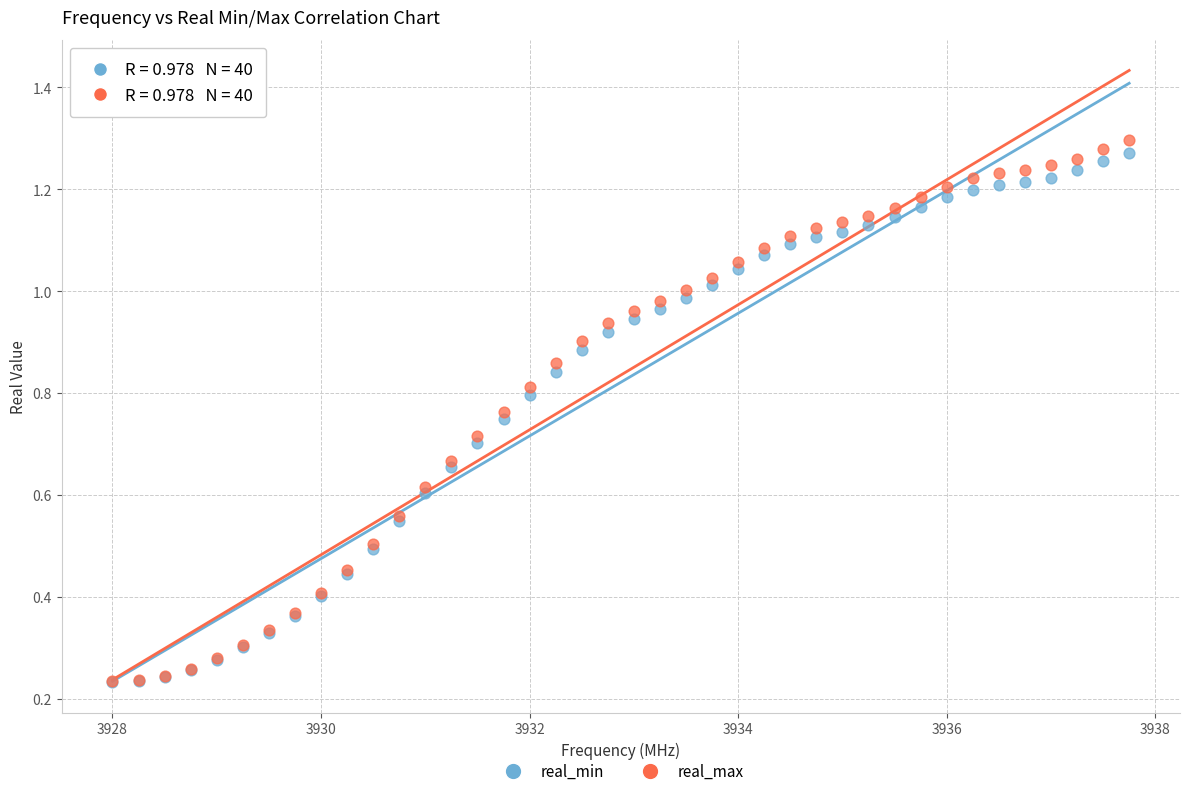

What are all the series names shown in the legend?

real_min, real_max